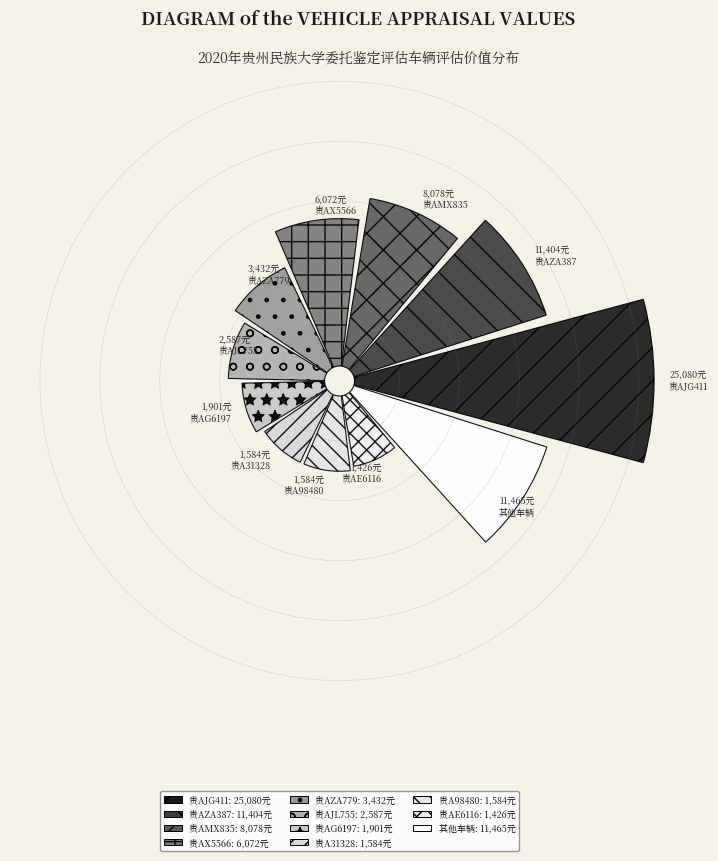

Is it true that 贵AF6327 is 1% of the pie?

False